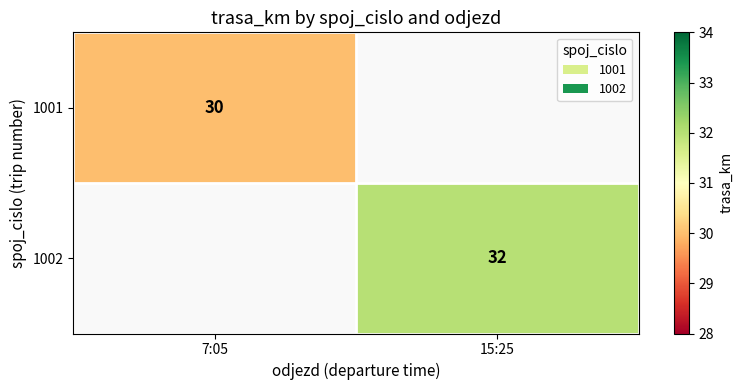

How many series are shown in this chart?

2